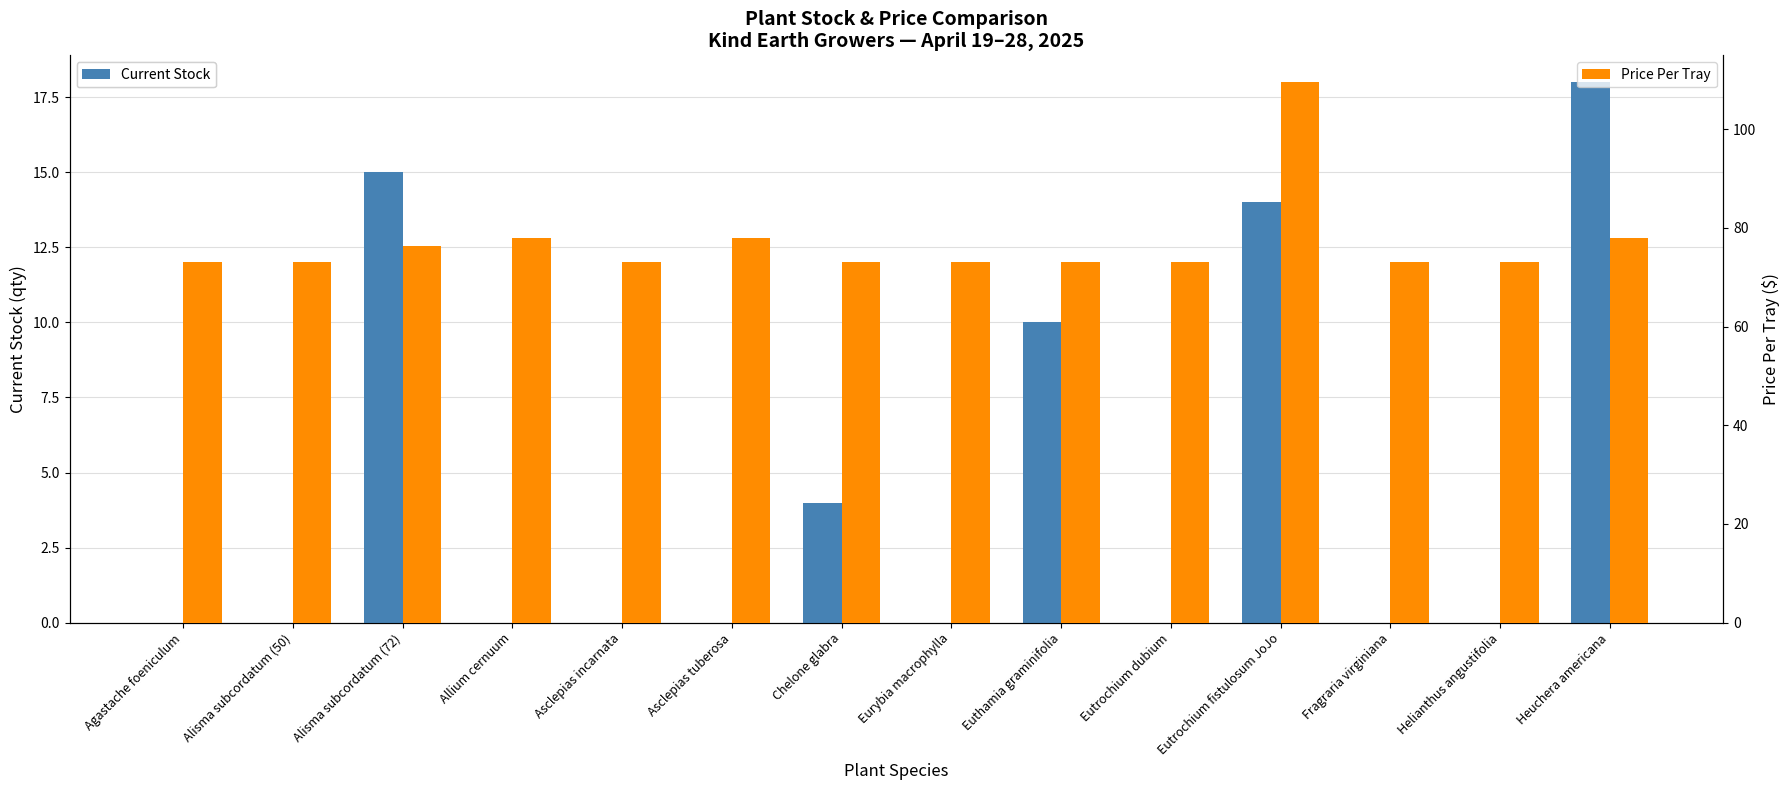

Is it true that Price Per Tray equals 98.0 at Asclepias incarnata?

False